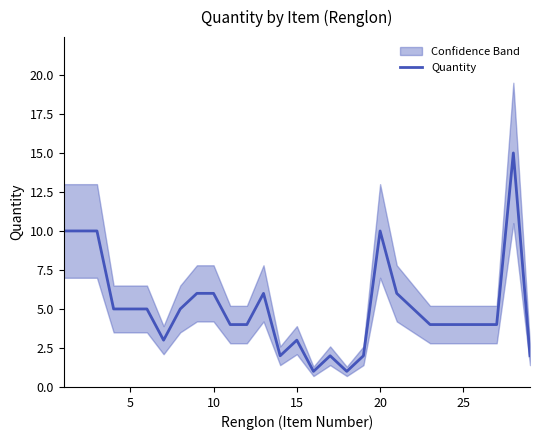

How many points are lower than both their immediate neighbors (excluding endpoints)?

4